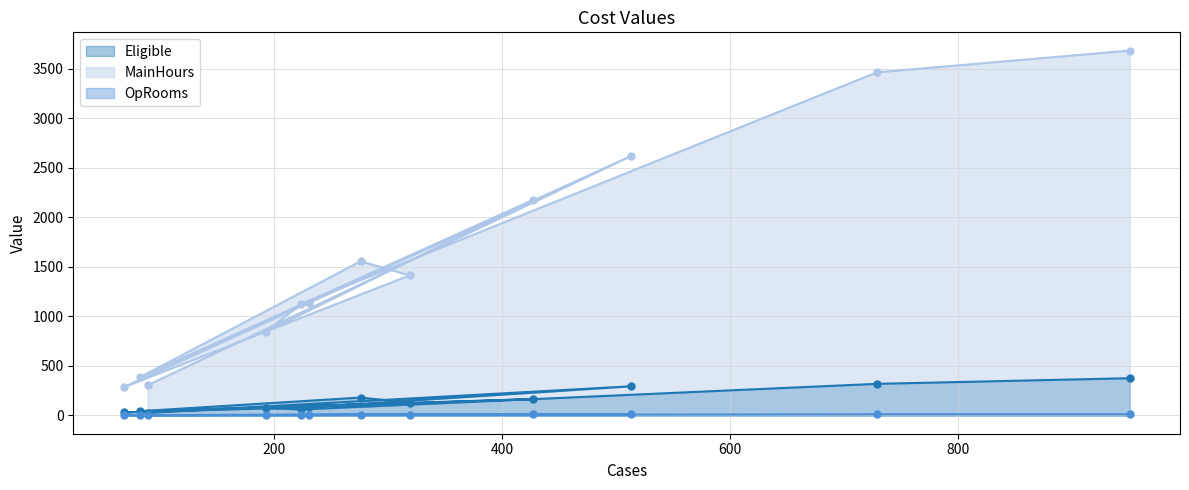

How many distinct data groups are displayed?

3